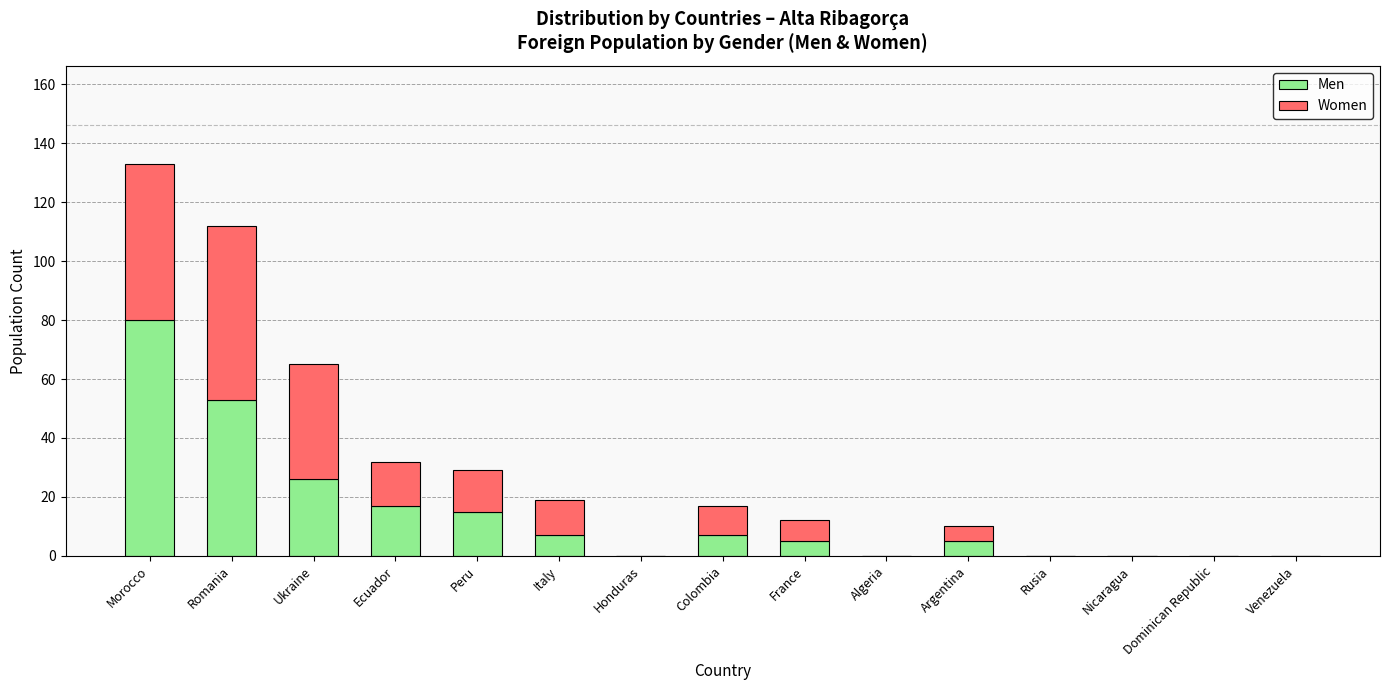

What are all the series names shown in the legend?

Men, Women